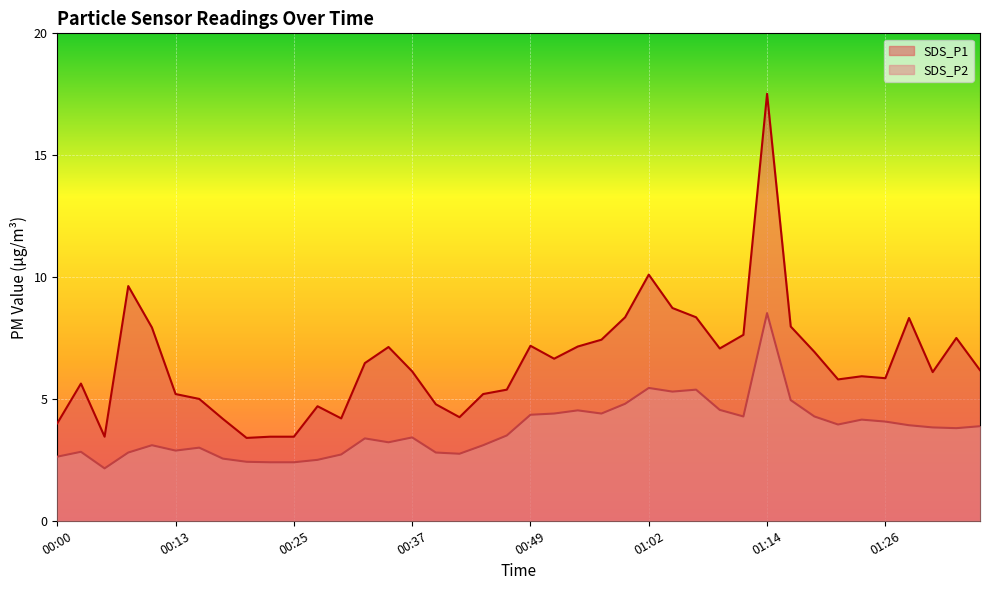

List the series in order of their peak value, lowest first.

SDS_P2, SDS_P1